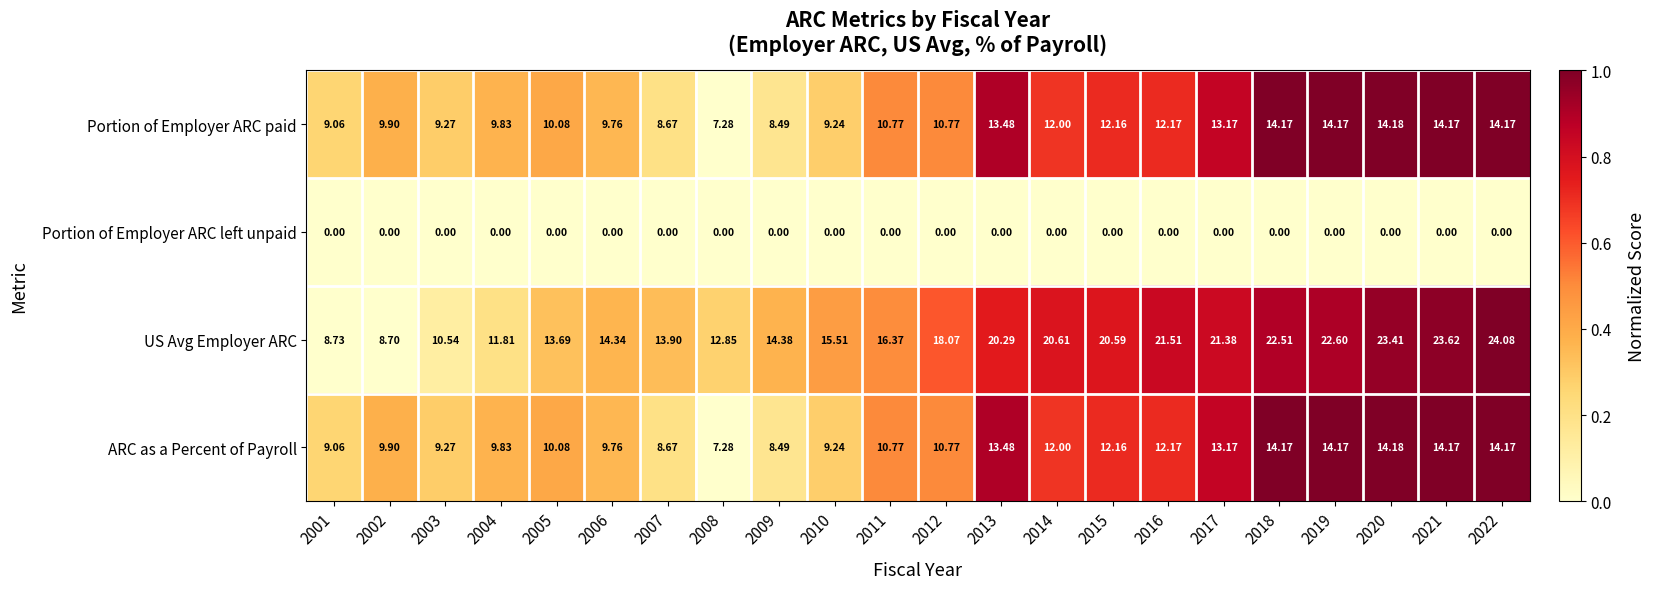

Between 2001 and 2009, which series saw the biggest shift?

US Avg Employer ARC